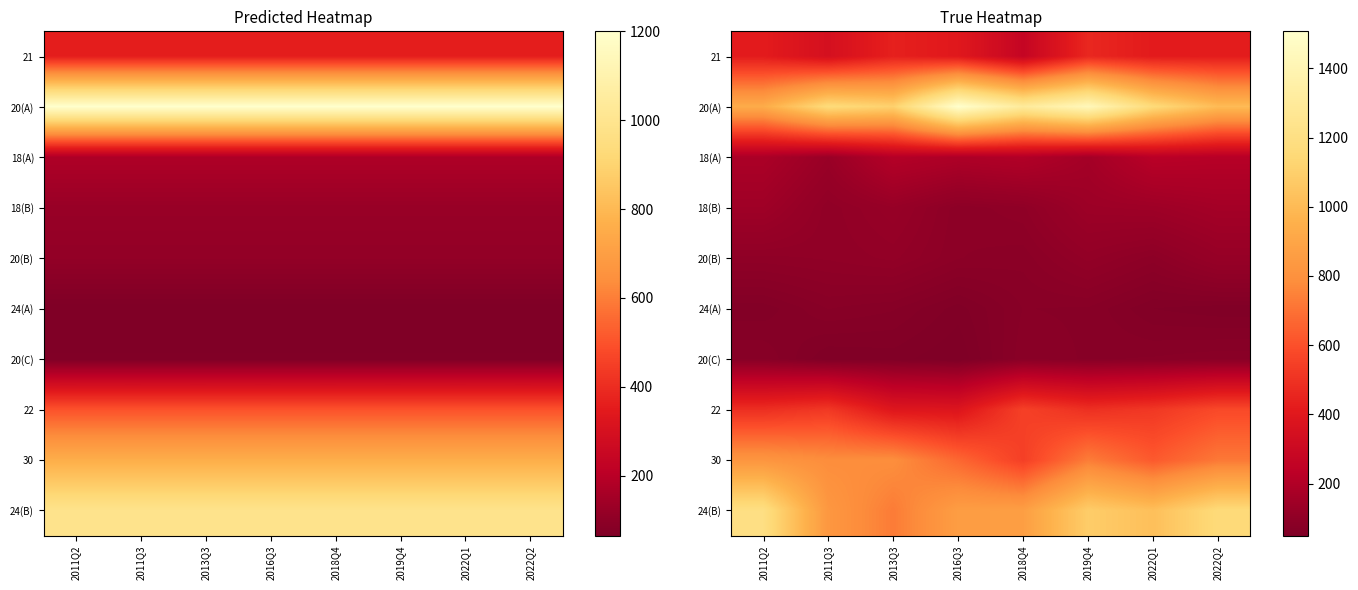

What is the difference between the highest and lowest values at 2013Q3?

1049.6